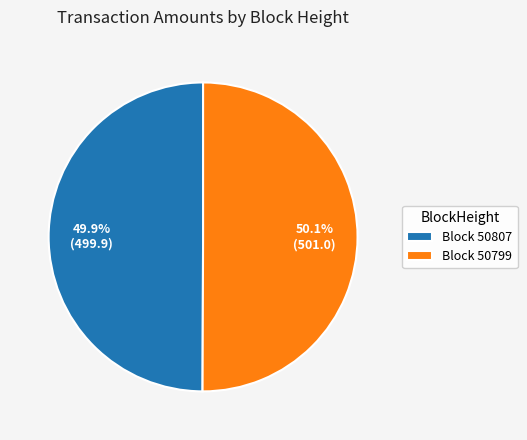

Is there any slice that represents more than half of the pie?

Yes